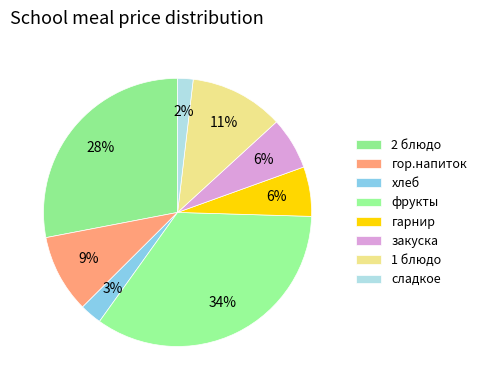

What is the ratio of the value at сладкое to the value at закуска?

0.3